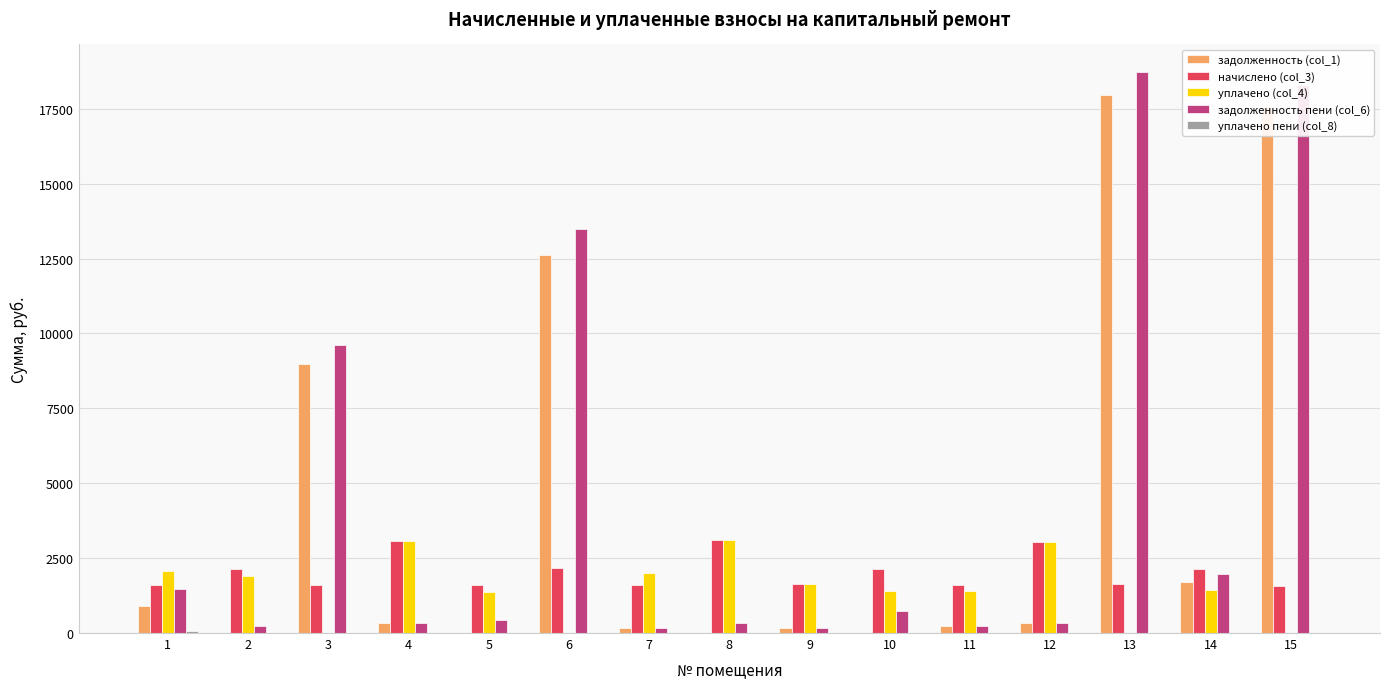

How many groups of bars are there?

15